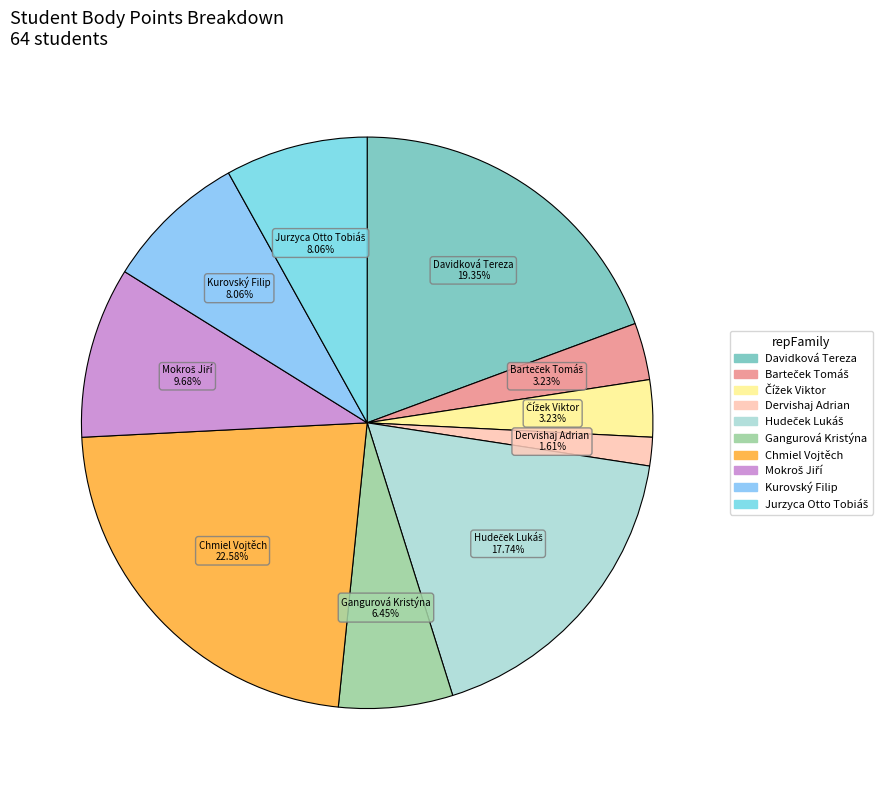

Which has a higher value, Gangurová Kristýna or Davidková Tereza?

Davidková Tereza